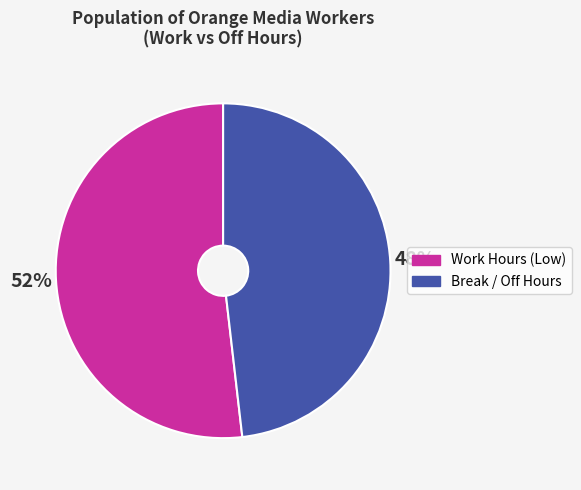

Do Work Hours (Low) and Break / Off Hours together represent more than half of the pie?

Yes